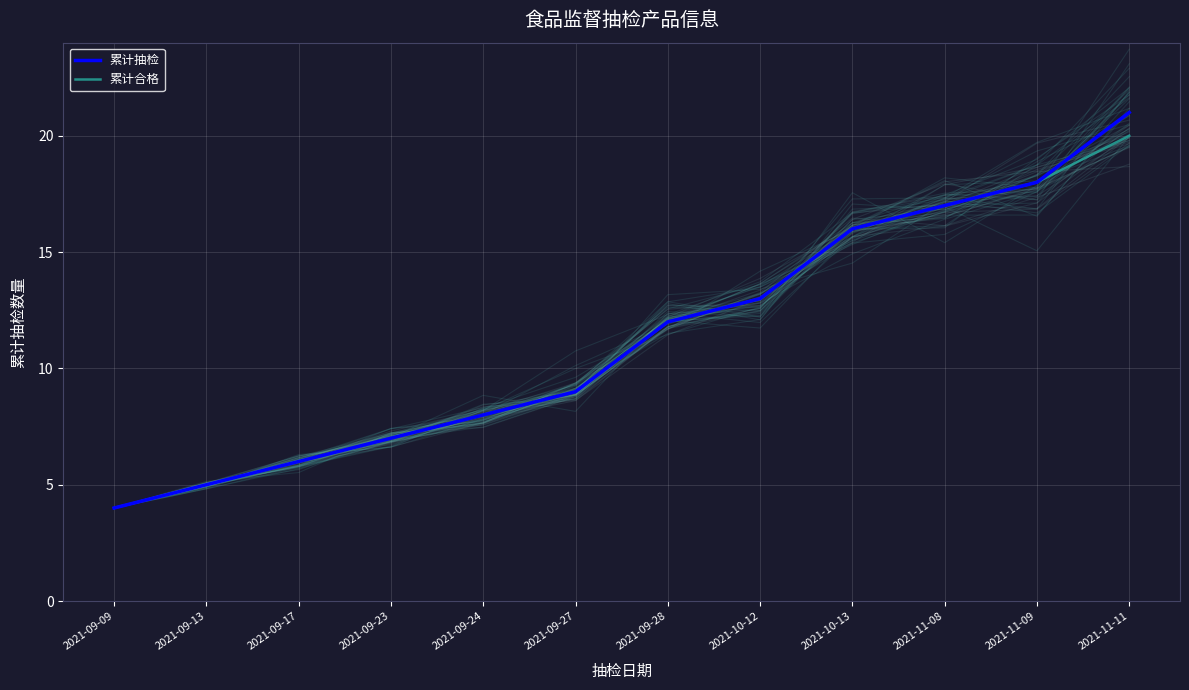

True or false: 累计合格 has more than 2 points higher than both neighbors.

False